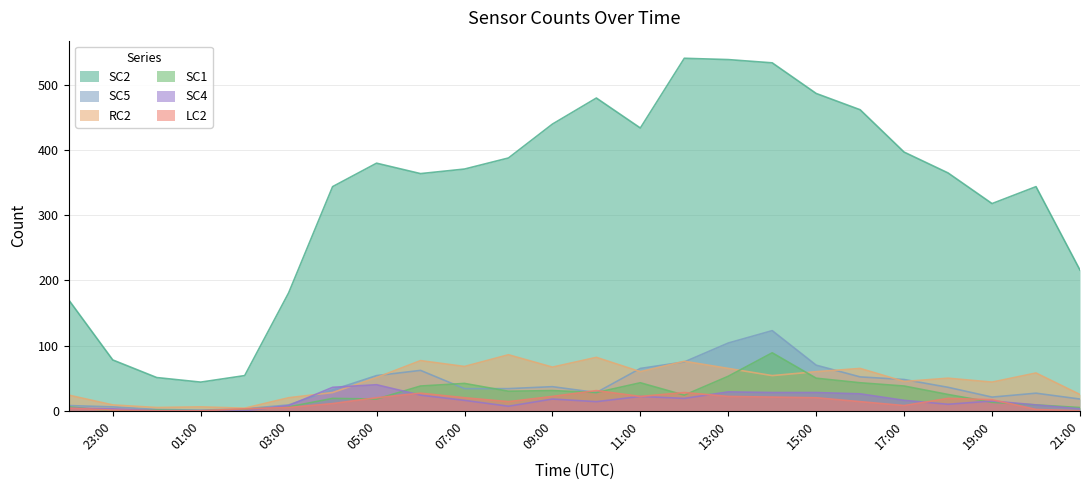

True or false: SC2 and RC2 intersect in this chart.

False